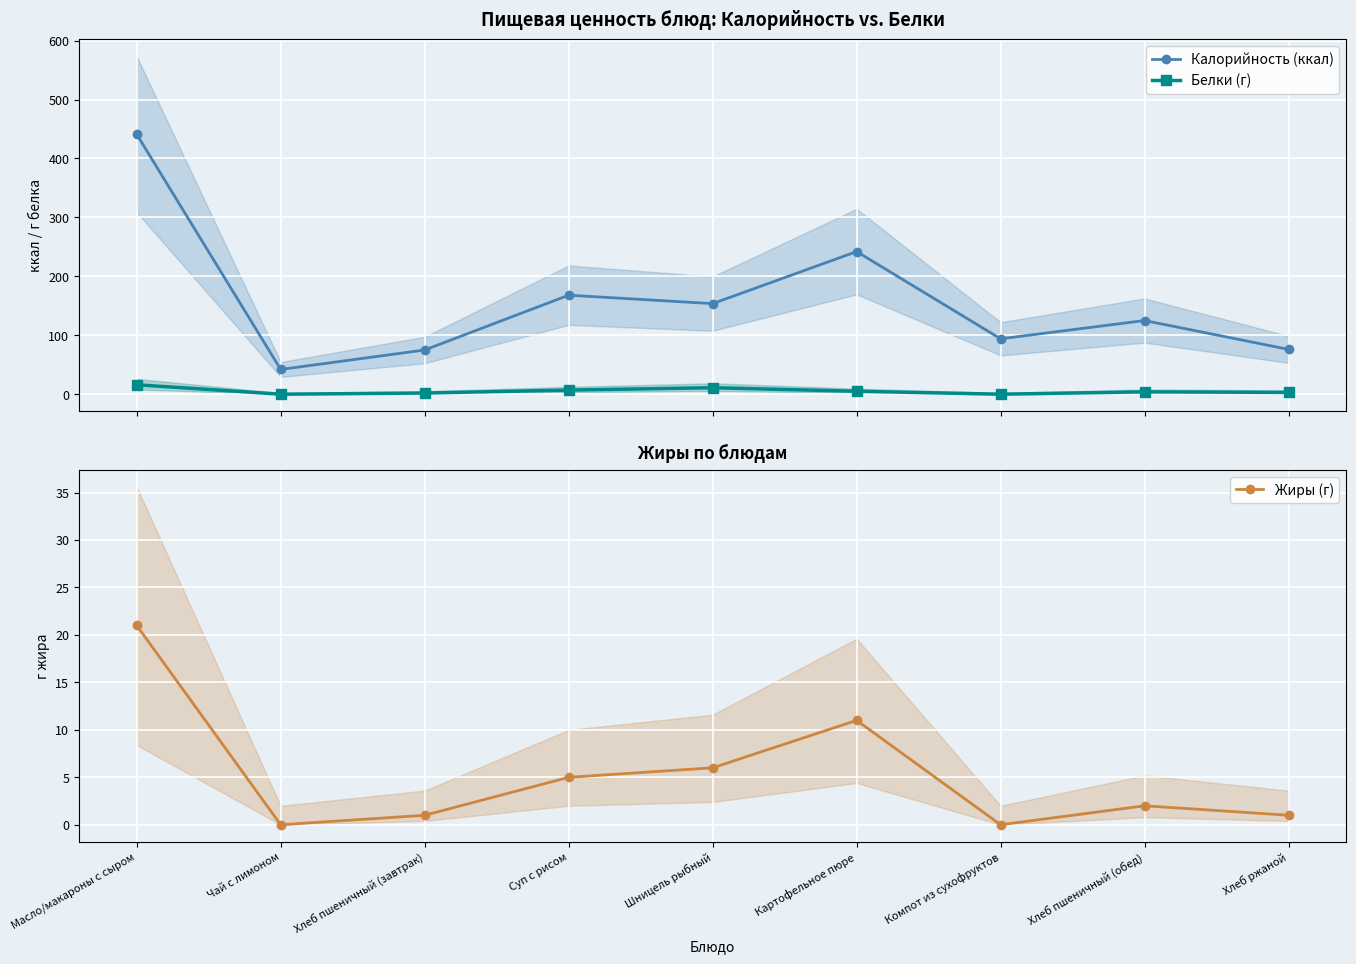

The Жиры (г) series shows 9.9 at Шницель рыбный. True or false?

False